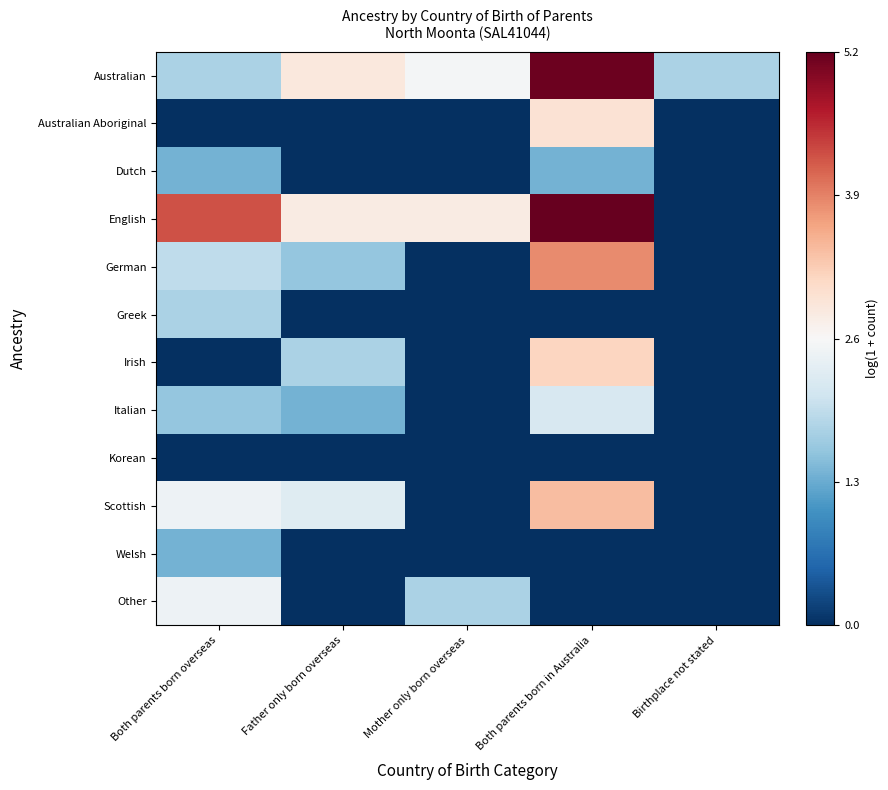

Reading right to left, what are all the values shown in this chart?

Australian: Birthplace not stated=1.8	Both parents born in Australia=5.2	Mother only born overseas=2.6	Father only born overseas=2.9	Both parents born overseas=1.8
Australian Aboriginal: Birthplace not stated=0.0	Both parents born in Australia=3.0	Mother only born overseas=0.0	Father only born overseas=0.0	Both parents born overseas=0.0
Dutch: Birthplace not stated=0.0	Both parents born in Australia=1.4	Mother only born overseas=0.0	Father only born overseas=0.0	Both parents born overseas=1.4
English: Birthplace not stated=0.0	Both parents born in Australia=5.2	Mother only born overseas=2.8	Father only born overseas=2.8	Both parents born overseas=4.3
German: Birthplace not stated=0.0	Both parents born in Australia=3.9	Mother only born overseas=0.0	Father only born overseas=1.6	Both parents born overseas=1.9
Greek: Birthplace not stated=0.0	Both parents born in Australia=0.0	Mother only born overseas=0.0	Father only born overseas=0.0	Both parents born overseas=1.8
Irish: Birthplace not stated=0.0	Both parents born in Australia=3.2	Mother only born overseas=0.0	Father only born overseas=1.8	Both parents born overseas=0.0
Italian: Birthplace not stated=0.0	Both parents born in Australia=2.2	Mother only born overseas=0.0	Father only born overseas=1.4	Both parents born overseas=1.6
Korean: Birthplace not stated=0.0	Both parents born in Australia=0.0	Mother only born overseas=0.0	Father only born overseas=0.0	Both parents born overseas=0.0
Scottish: Birthplace not stated=0.0	Both parents born in Australia=3.4	Mother only born overseas=0.0	Father only born overseas=2.3	Both parents born overseas=2.5
Welsh: Birthplace not stated=0.0	Both parents born in Australia=0.0	Mother only born overseas=0.0	Father only born overseas=0.0	Both parents born overseas=1.4
Other: Birthplace not stated=0.0	Both parents born in Australia=0.0	Mother only born overseas=1.8	Father only born overseas=0.0	Both parents born overseas=2.5